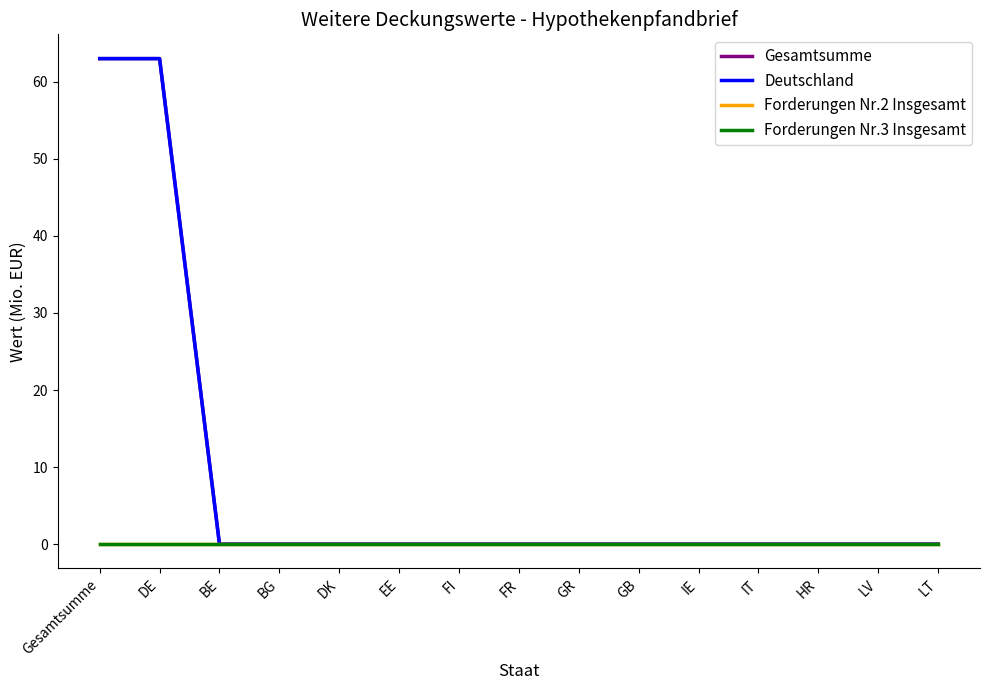

Is this an area chart (filled region under the line)?

No